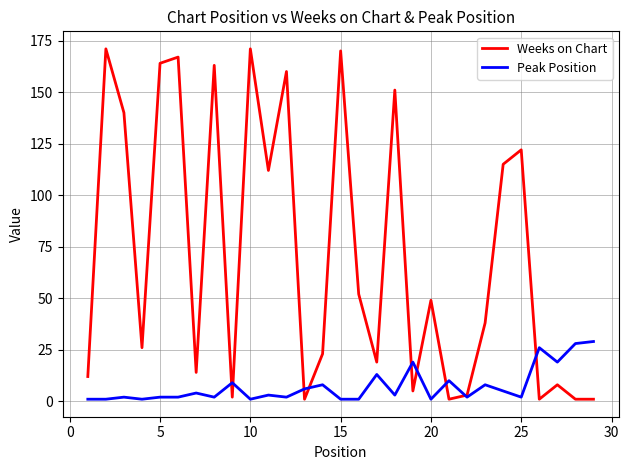

What is the greatest value displayed?

171